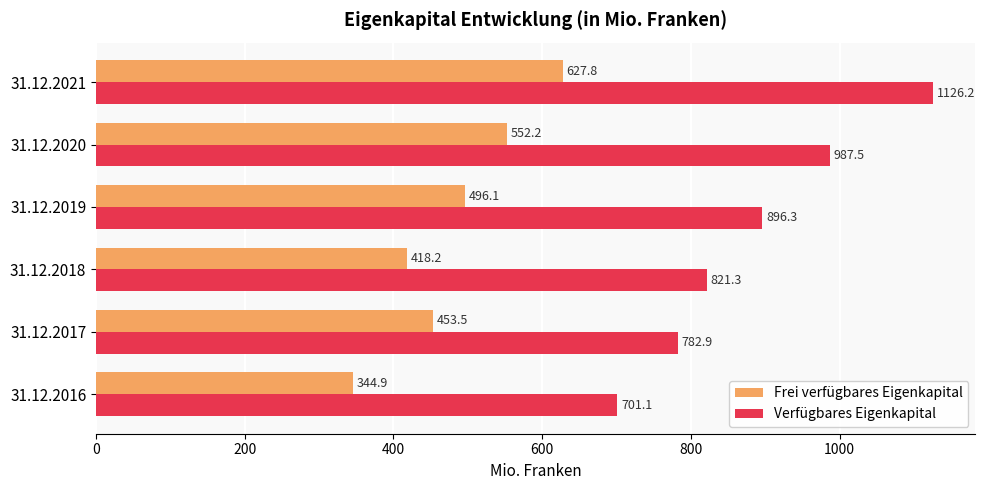

Is the value of Frei verfügbares Eigenkapital at 31.12.2020 greater than the value of Verfügbares Eigenkapital at 31.12.2017?

No